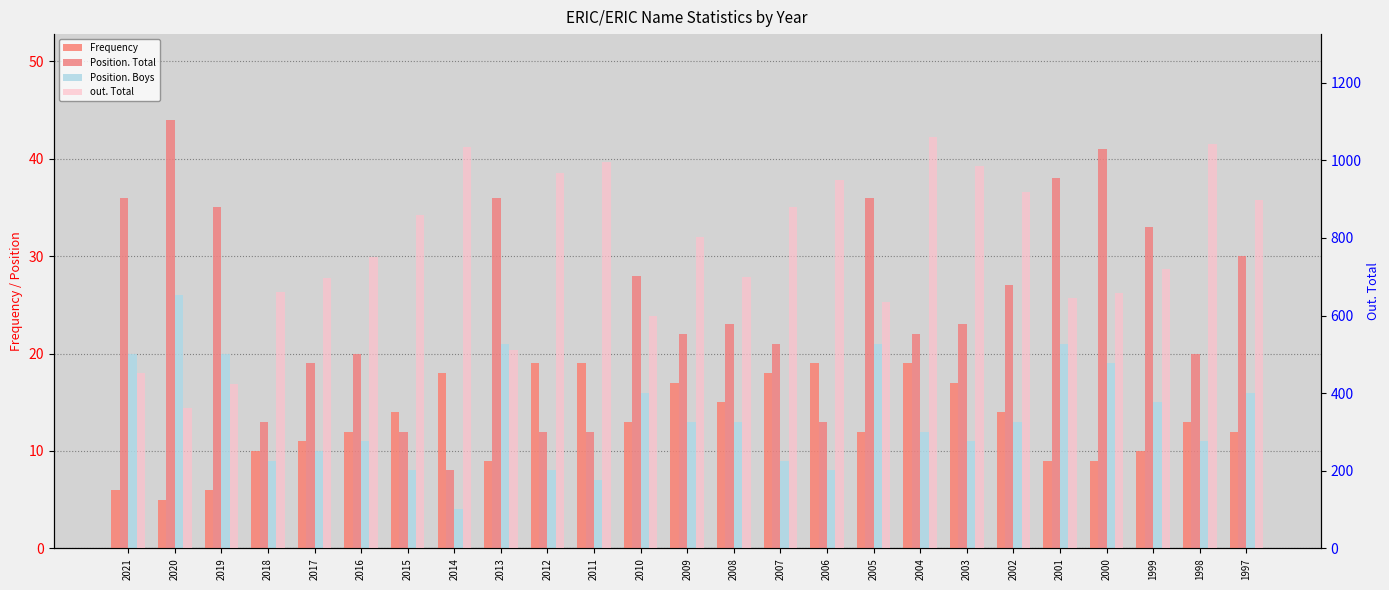

Reading left to right, transcribe all the data shown in this chart.

Frequency: 2021=6	2020=5	2019=6	2018=10	2017=11	2016=12	2015=14	2014=18	2013=9	2012=19	2011=19	2010=13	2009=17	2008=15	2007=18	2006=19	2005=12	2004=19	2003=17	2002=14	2001=9	2000=9	1999=10	1998=13	1997=12
Position. Total: 2021=36	2020=44	2019=35	2018=13	2017=19	2016=20	2015=12	2014=8	2013=36	2012=12	2011=12	2010=28	2009=22	2008=23	2007=21	2006=13	2005=36	2004=22	2003=23	2002=27	2001=38	2000=41	1999=33	1998=20	1997=30
Position. Boys: 2021=20	2020=26	2019=20	2018=9	2017=10	2016=11	2015=8	2014=4	2013=21	2012=8	2011=7	2010=16	2009=13	2008=13	2007=9	2006=8	2005=21	2004=12	2003=11	2002=13	2001=21	2000=19	1999=15	1998=11	1997=16
out. Total: 2021=451	2020=363	2019=423	2018=661	2017=697	2016=751	2015=860	2014=1034	2013=511	2012=966	2011=996	2010=600	2009=803	2008=698	2007=879	2006=948	2005=634	2004=1060	2003=986	2002=919	2001=646	2000=658	1999=719	1998=1042	1997=897